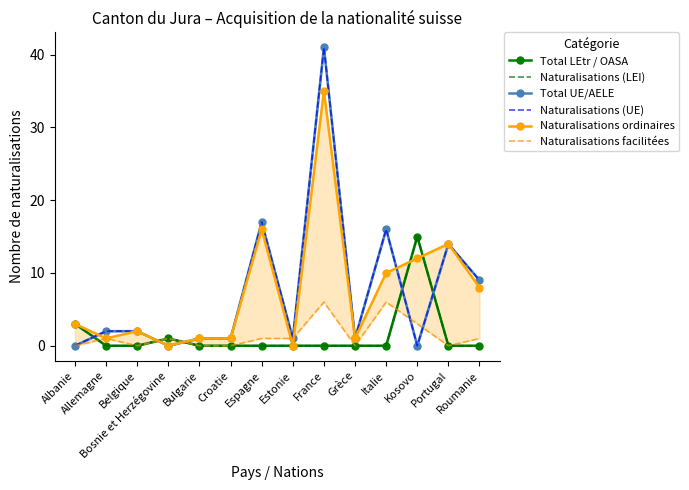

At which category is the sum across all series the highest?

France